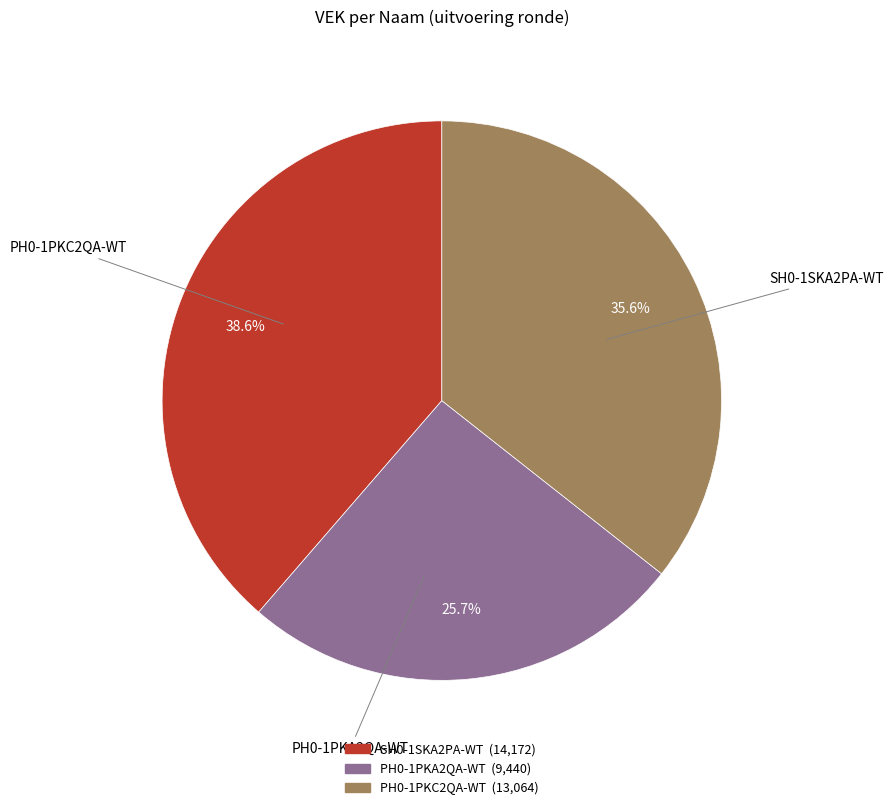

Between PH0-1PKC2QA-WT and PH0-1PKA2QA-WT, which is larger?

PH0-1PKC2QA-WT